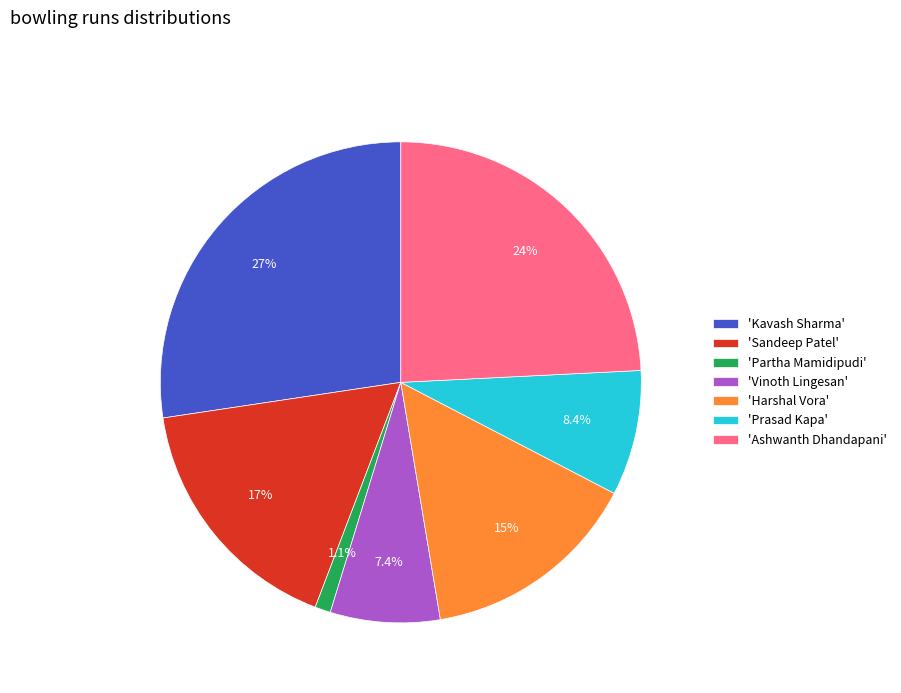

What is the ratio of the value at 'Vinoth Lingesan' to the value at 'Kavash Sharma'?

0.3